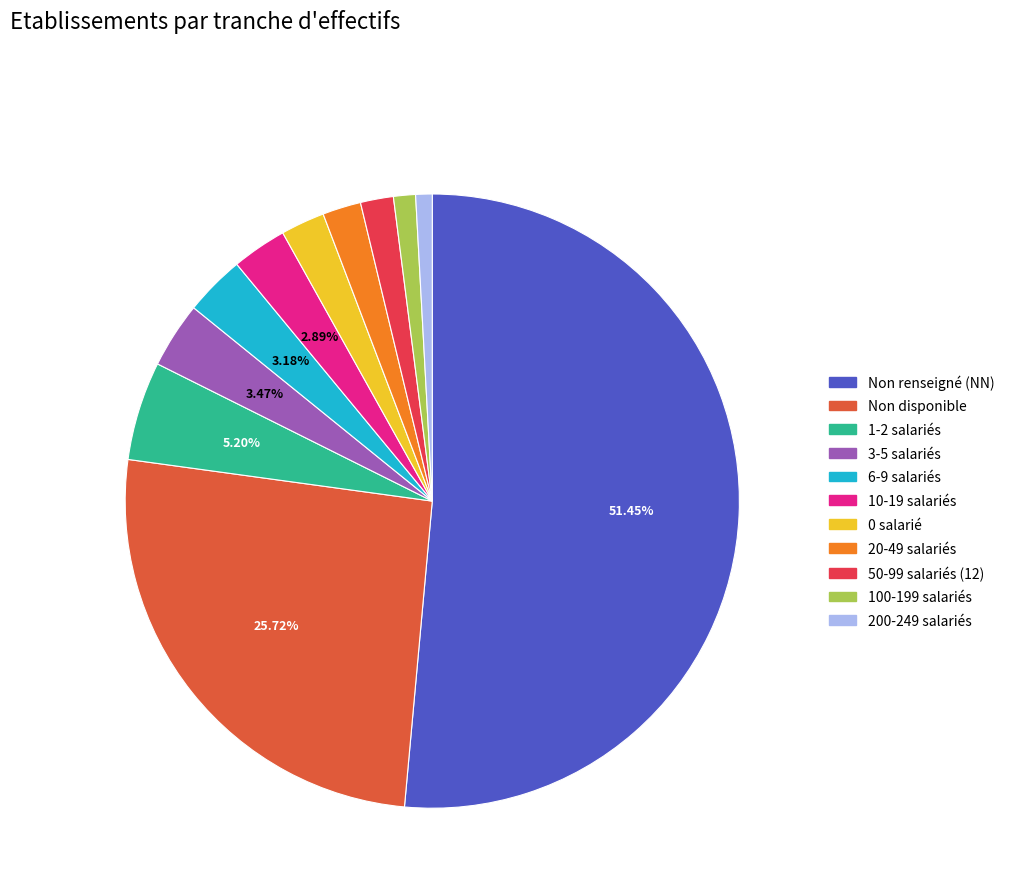

How many segments does this pie chart have?

11